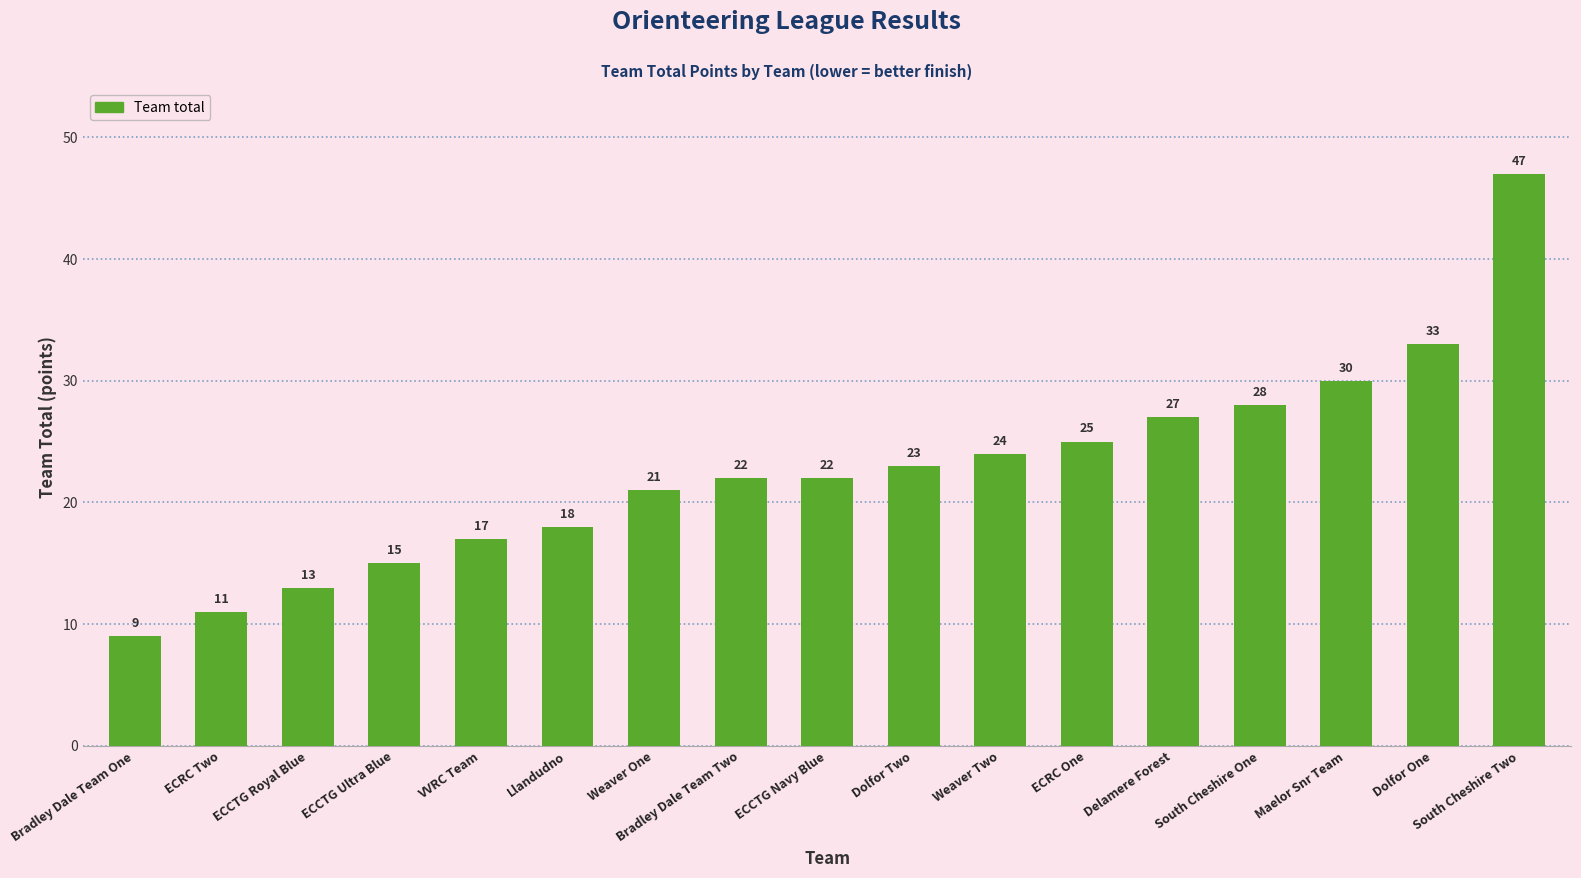

What is the difference between the second highest and second lowest values?

22